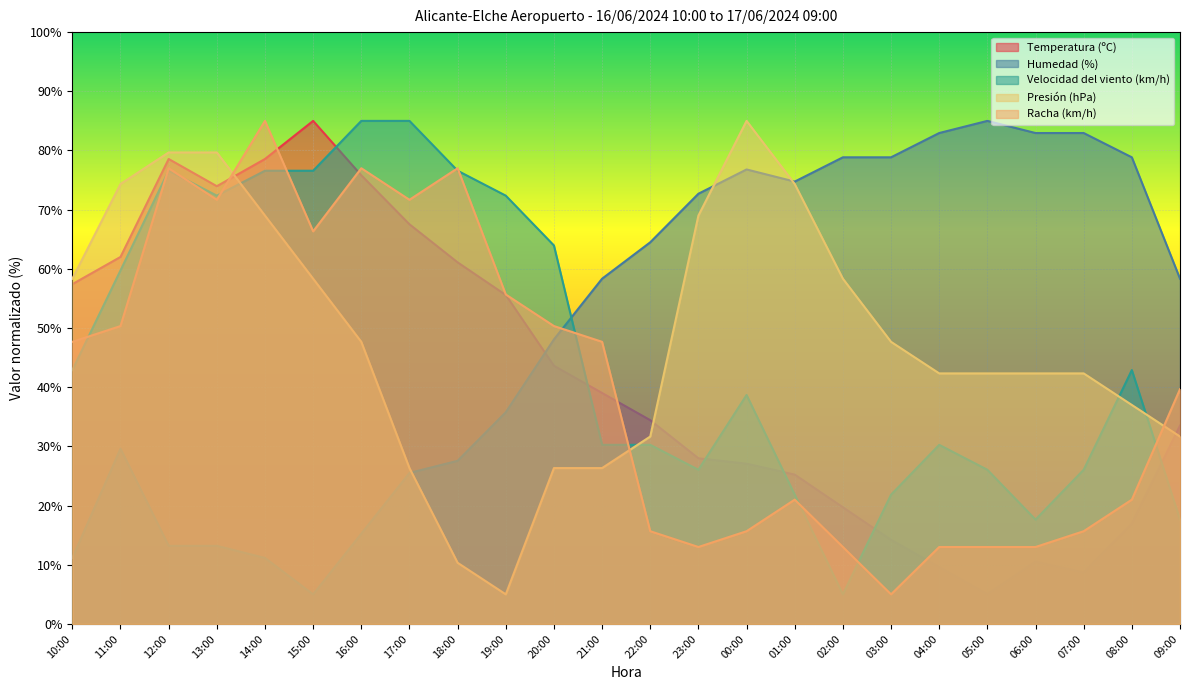

Which series has the largest total across all categories?

Humedad (%)